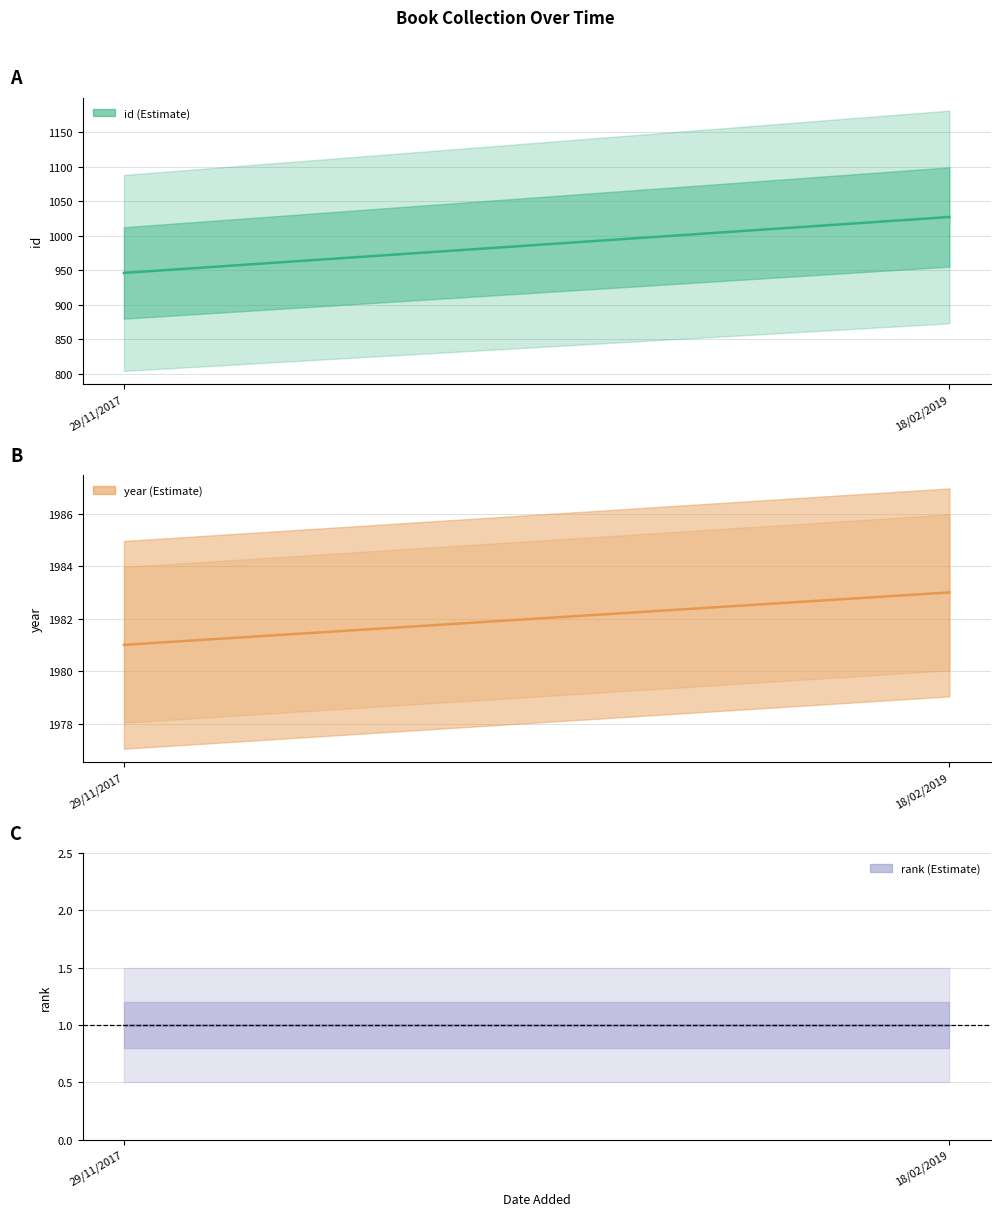

Reading right to left, list all the values displayed in this chart.

id: 18/02/2019=1027	29/11/2017=946
year: 18/02/2019=1983	29/11/2017=1981
rank: 18/02/2019=1	29/11/2017=1